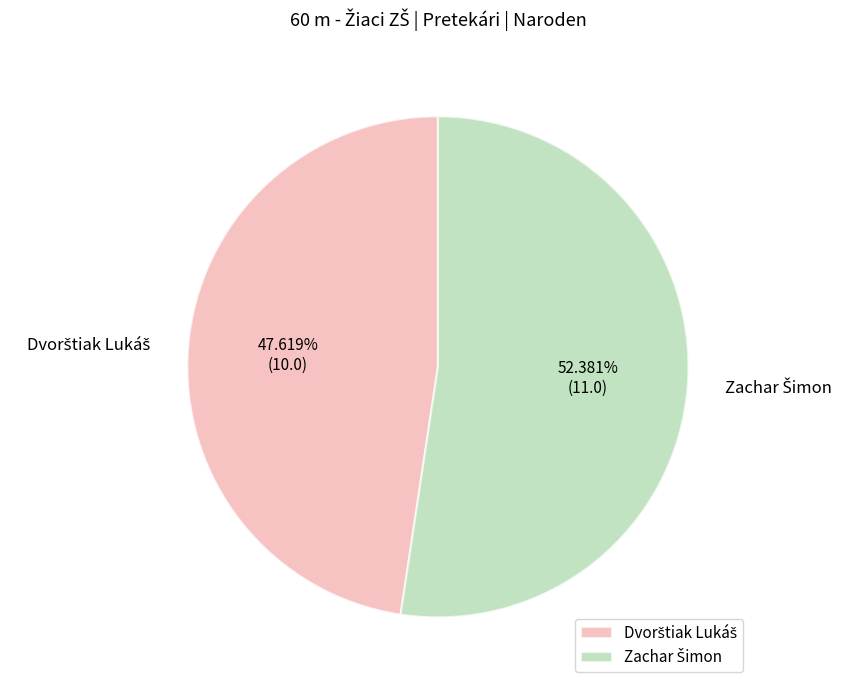

Is there any slice that represents more than half of the pie?

Yes